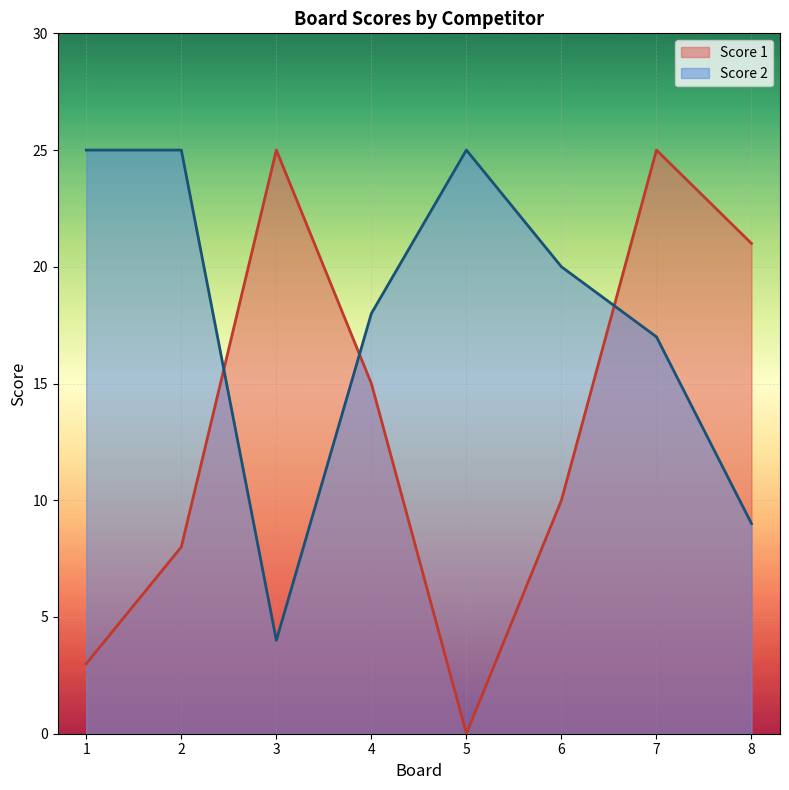

Rank the series by their average value, from highest to lowest.

Score 2, Score 1